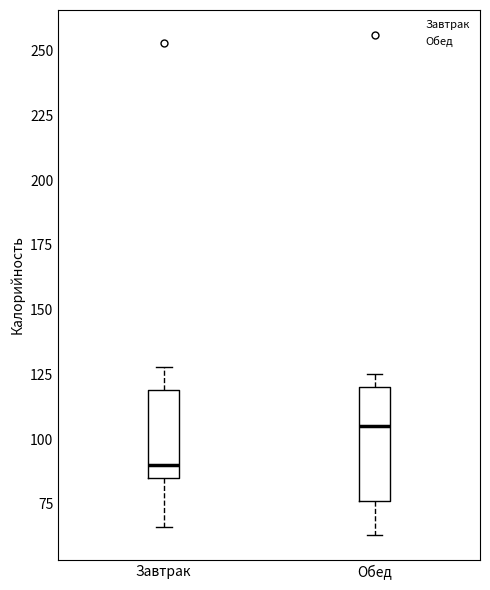

Reading left to right, transcribe this box plot: for each box, give where its median line is, the range the box spans, and where its two whiskers end, as read against the y-axis. The values are not printed on the chart, so give them approximately, as read against the axis.

Завтрак: median 90, box 85 to 120, whiskers 65 to 130
Обед: median 105, box 75 to 120, whiskers 65 to 125